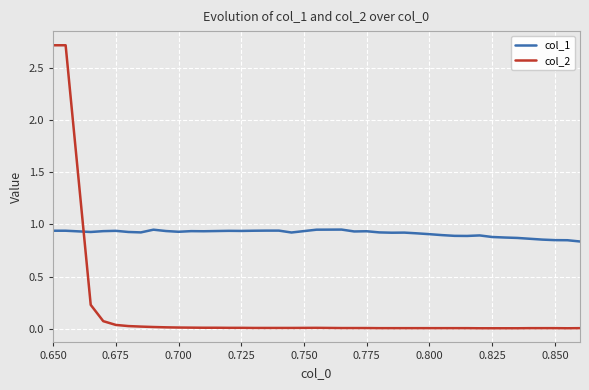

What is the highest value of the col_2 series?

2.7